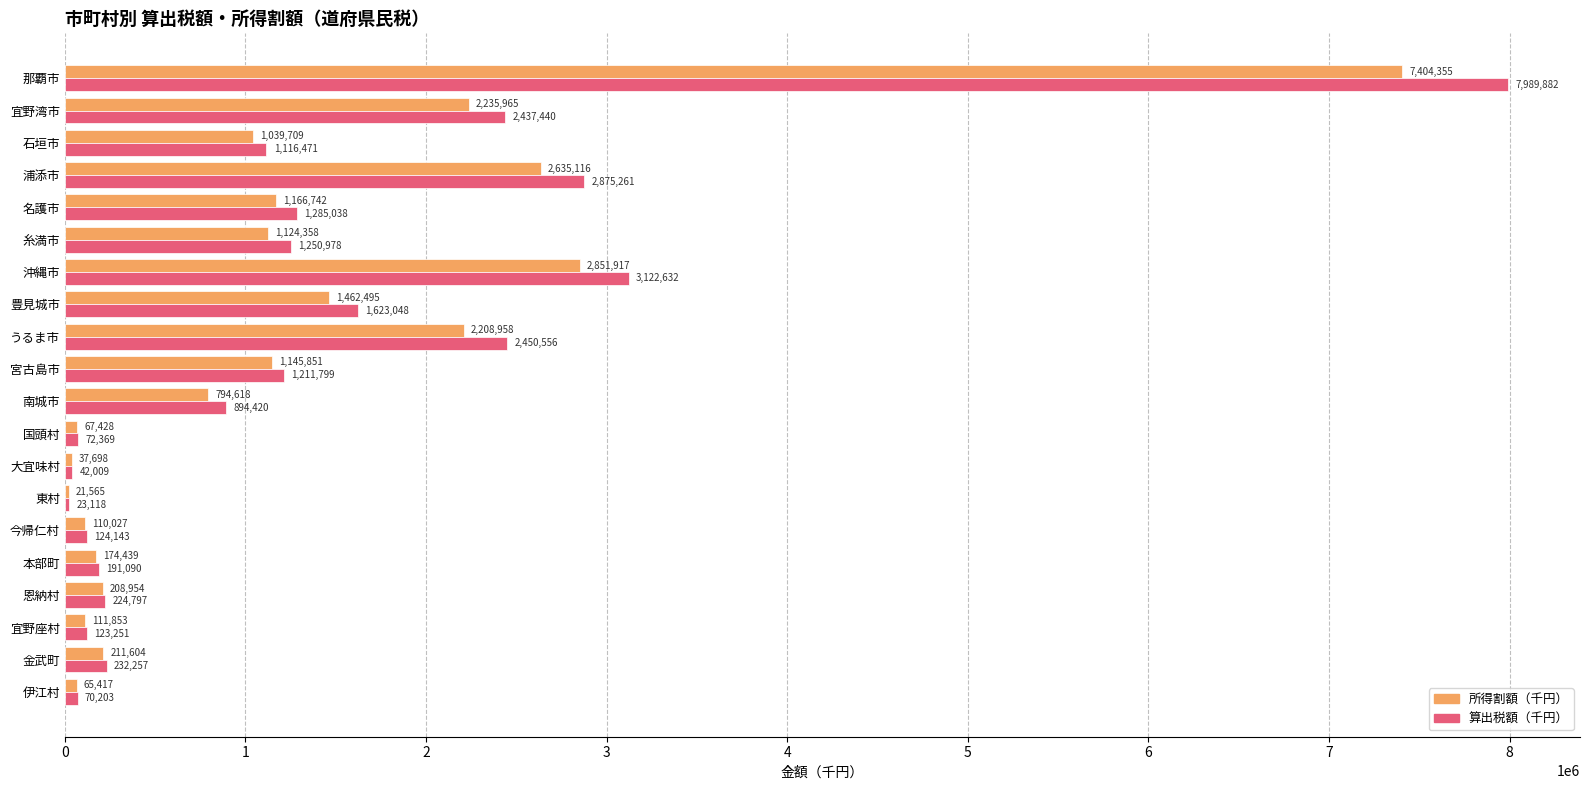

What is the maximum value for 算出税額（千円）?

7989882